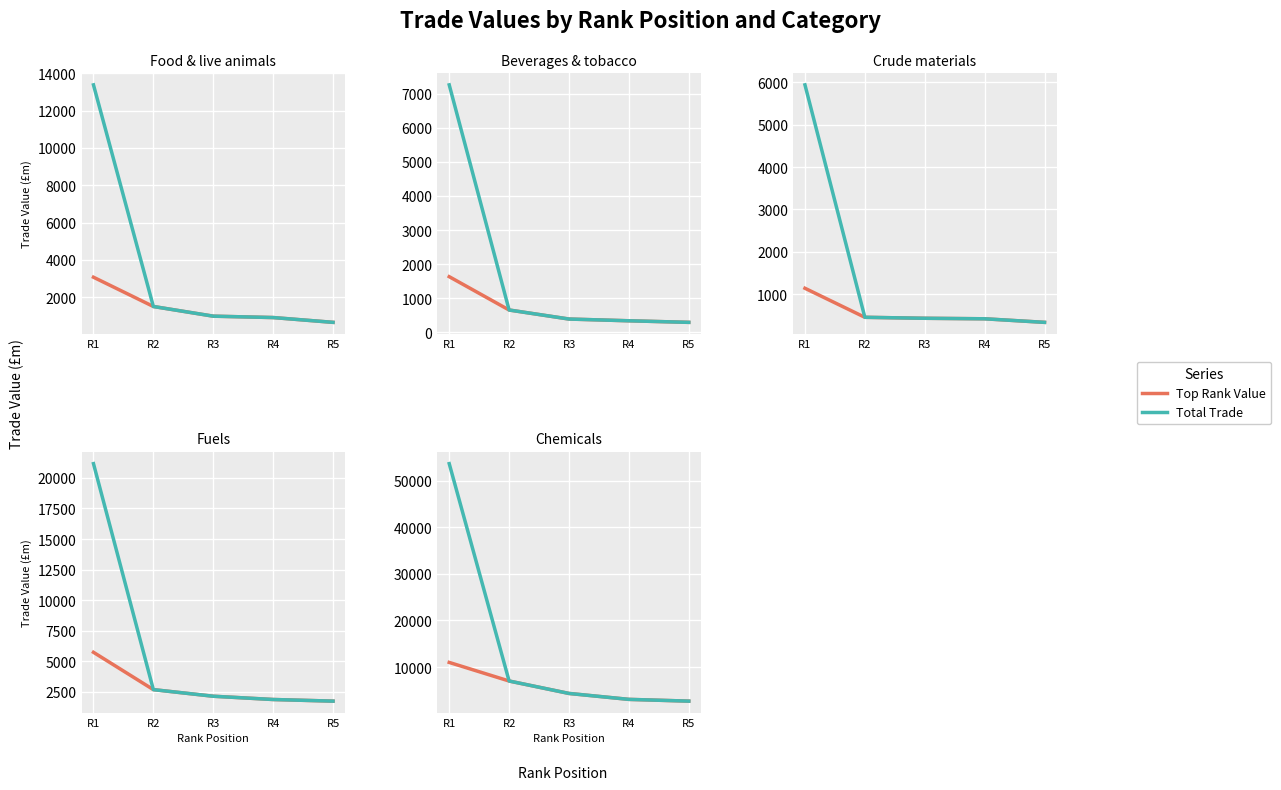

Rank the series by their maximum value, from highest to lowest.

Total Trade, Top Rank Value